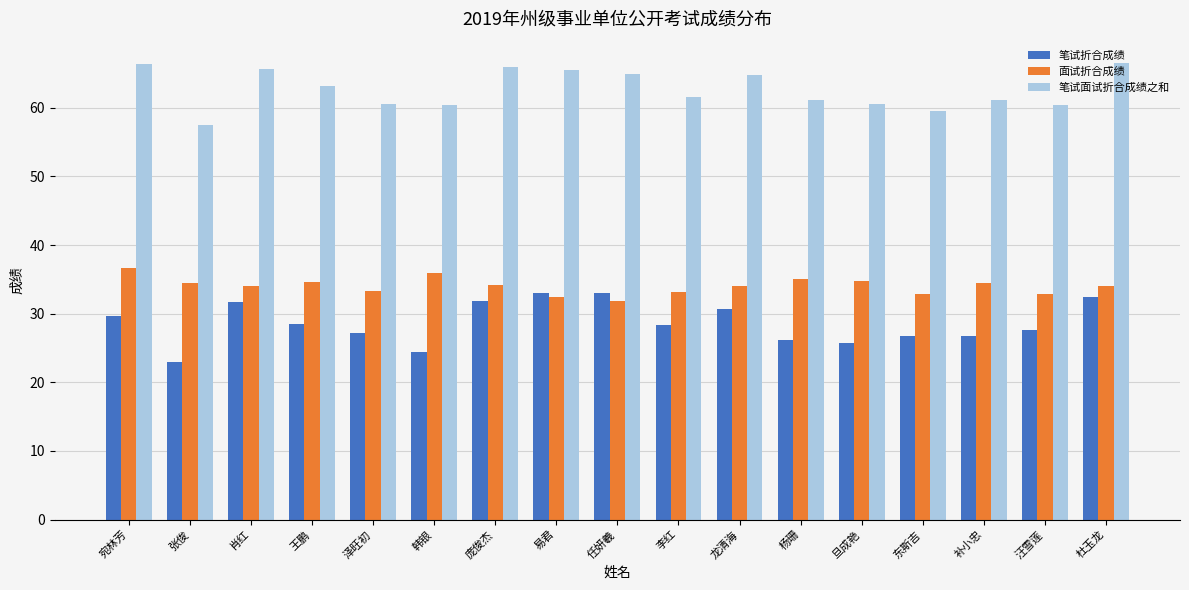

What is the total value across all series at 旦成艳?

121.0